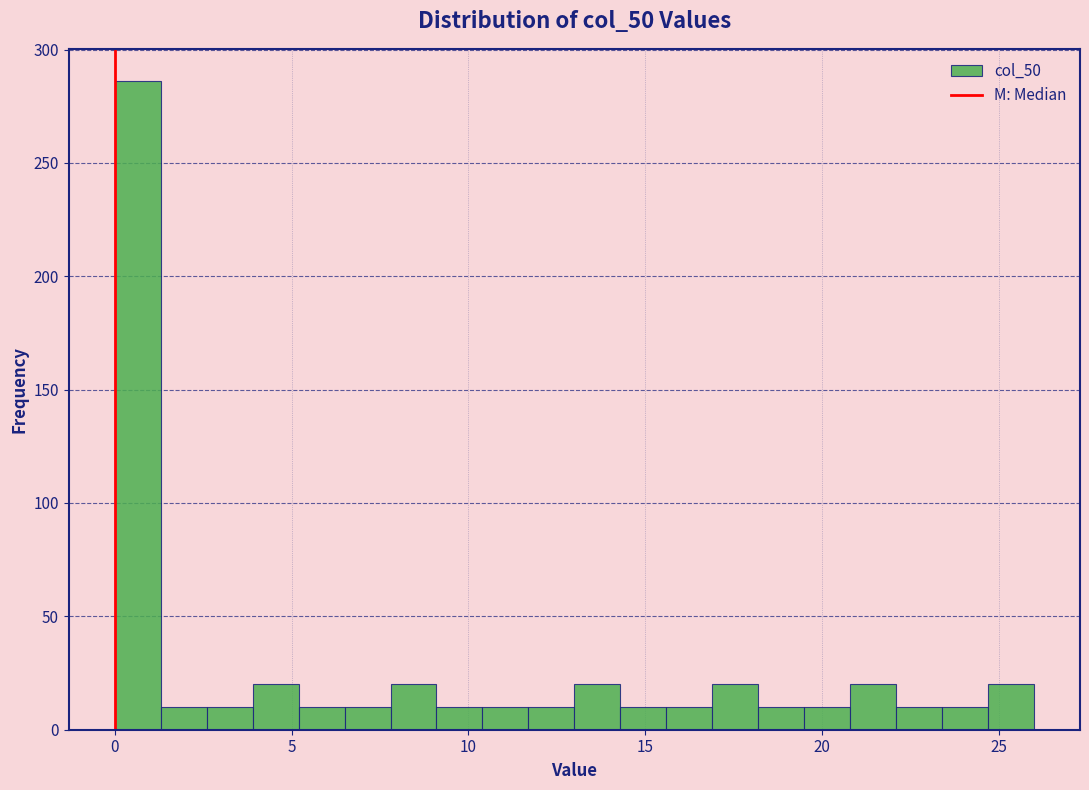

Around what value on the x-axis is the tallest bar? Give the approximate position of its centre, as read against the axis.

0.5